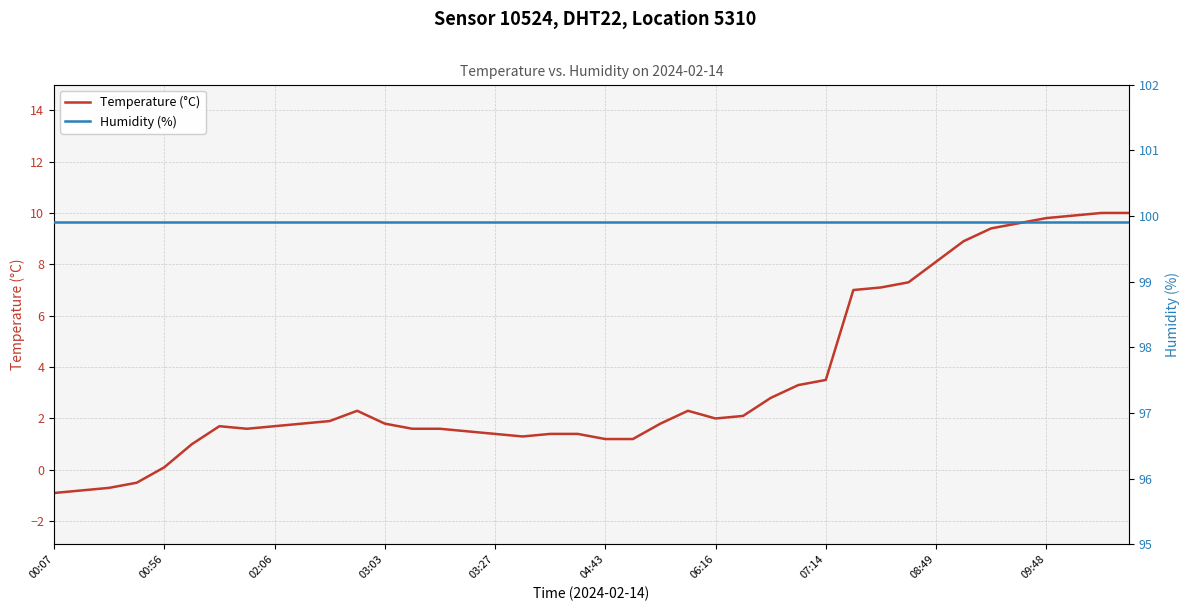

What is the sum of all Temperature (°C) values?

138.5